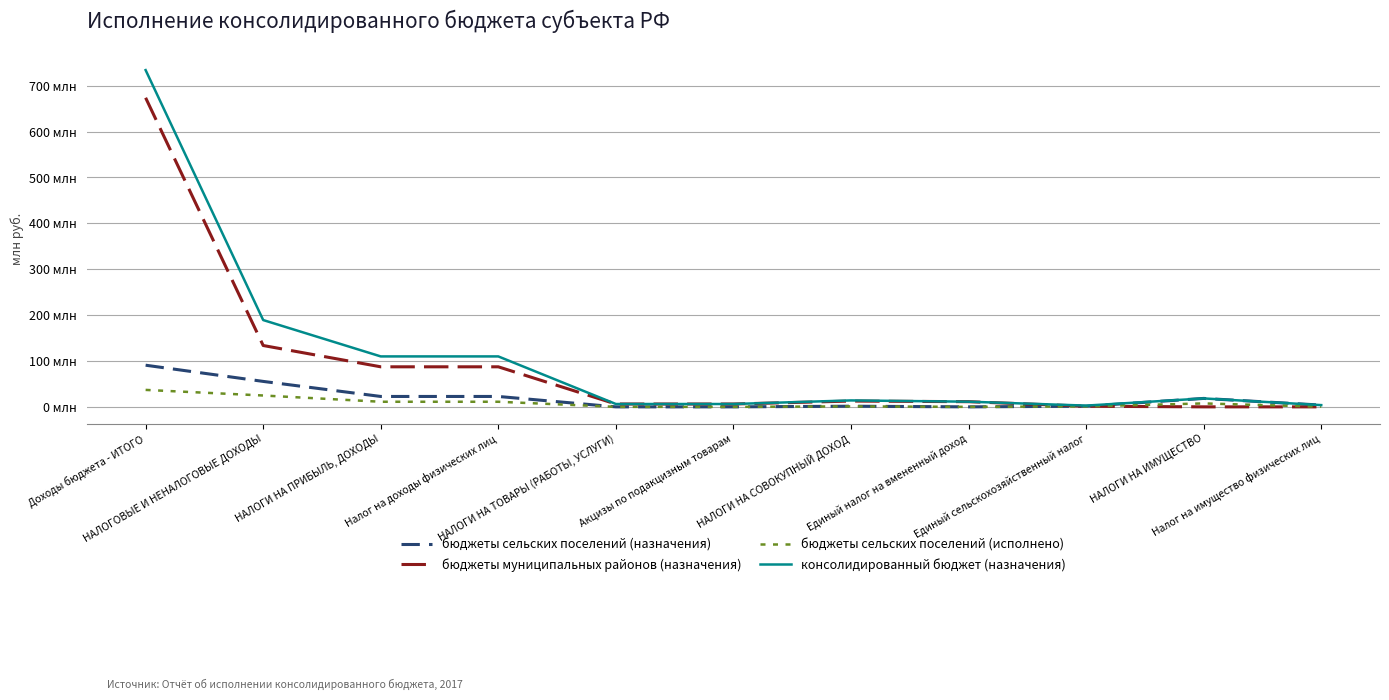

Reading left to right, what are all the values shown in this chart?

бюджеты сельских поселений (назначения): 90.8	55.5	22.7	22.7	0.0	0.0	1.4	0.0	1.4	18.4	3.8
бюджеты муниципальных районов (назначения): 673.7	133.7	87.3	87.3	6.2	6.2	12.6	11.3	1.3	0.0	0.0
бюджеты сельских поселений (исполнено): 36.9	24.7	11.1	11.1	0.0	0.0	1.0	0.0	1.0	7.5	0.3
консолидированный бюджет (назначения): 734.0	189.2	109.9	109.9	6.2	6.2	14.0	11.3	2.7	18.4	3.8